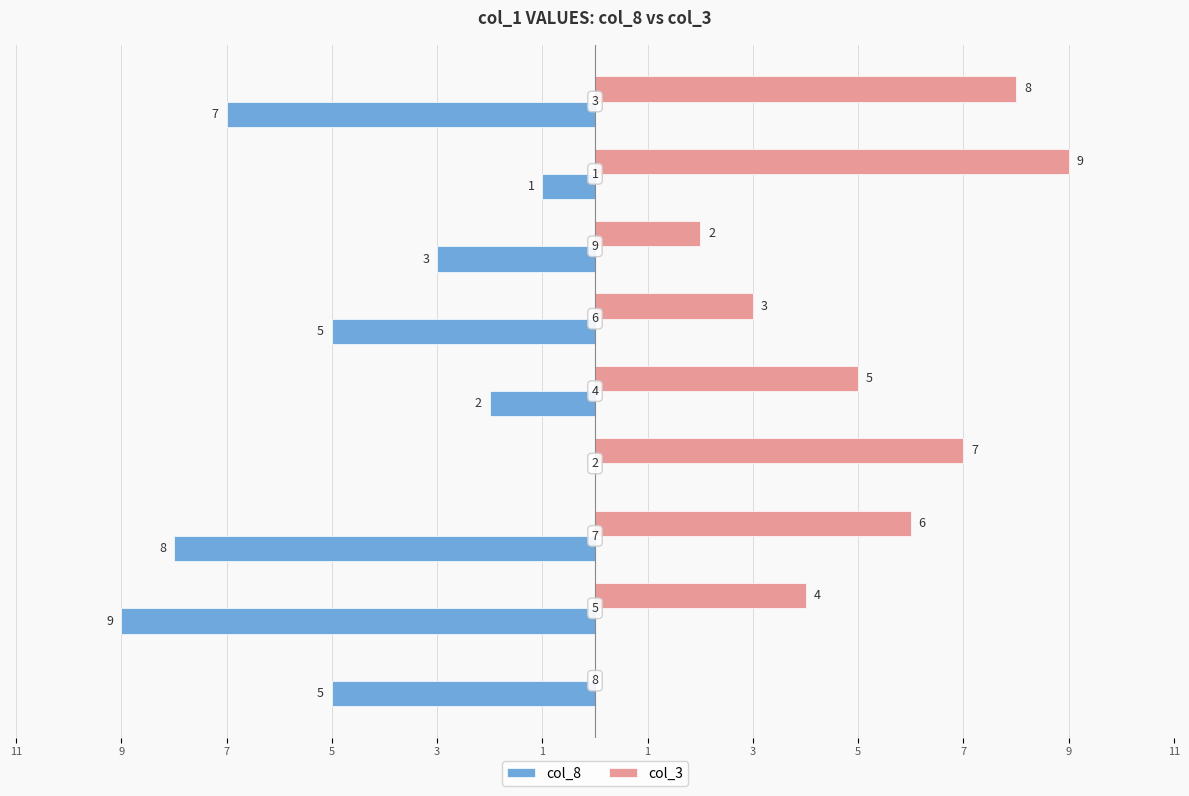

Which category has the highest value in the col_8 series?

5